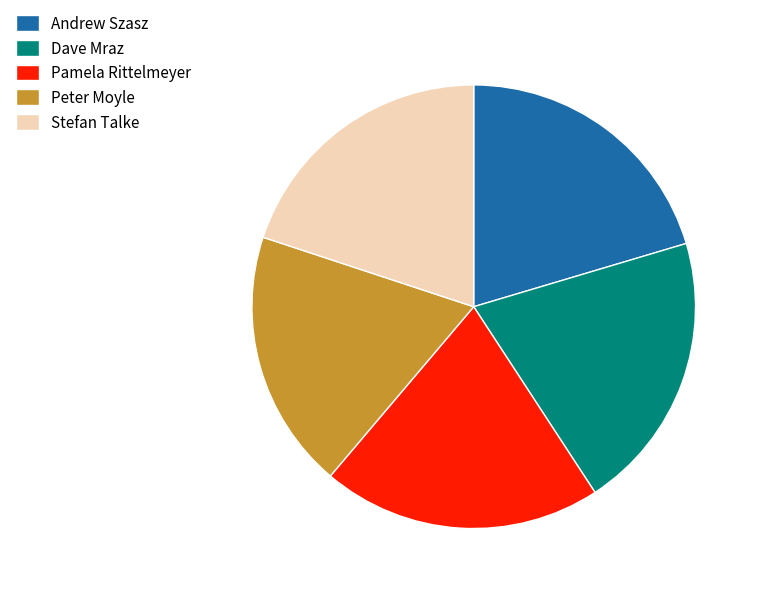

How many segments does this pie chart have?

5